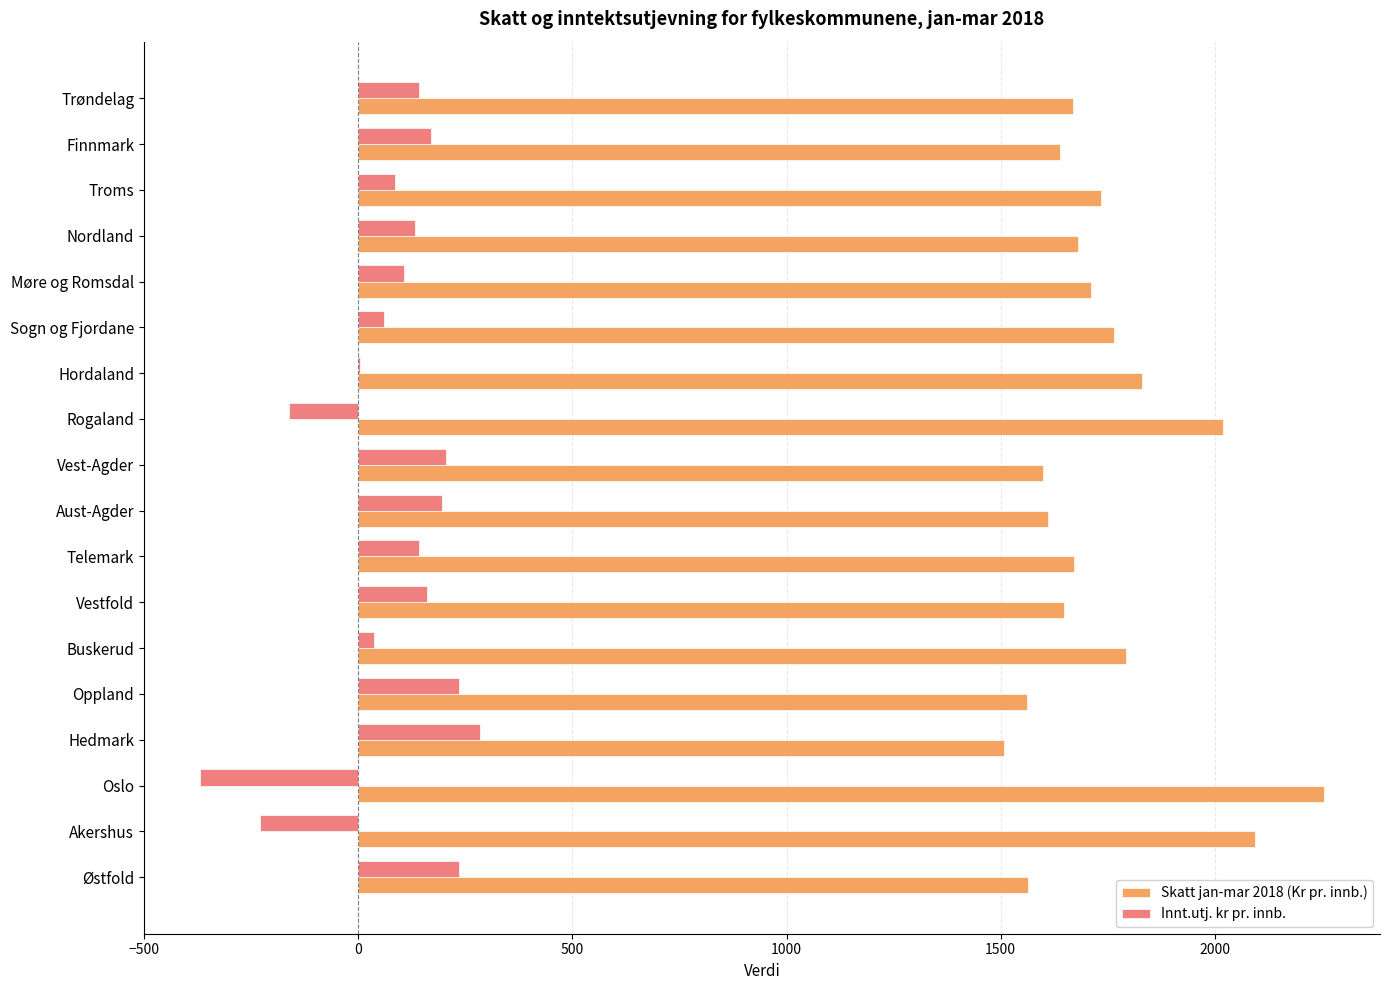

What is the maximum value for Skatt jan-mar 2018 (Kr pr. innb.)?

2254.7